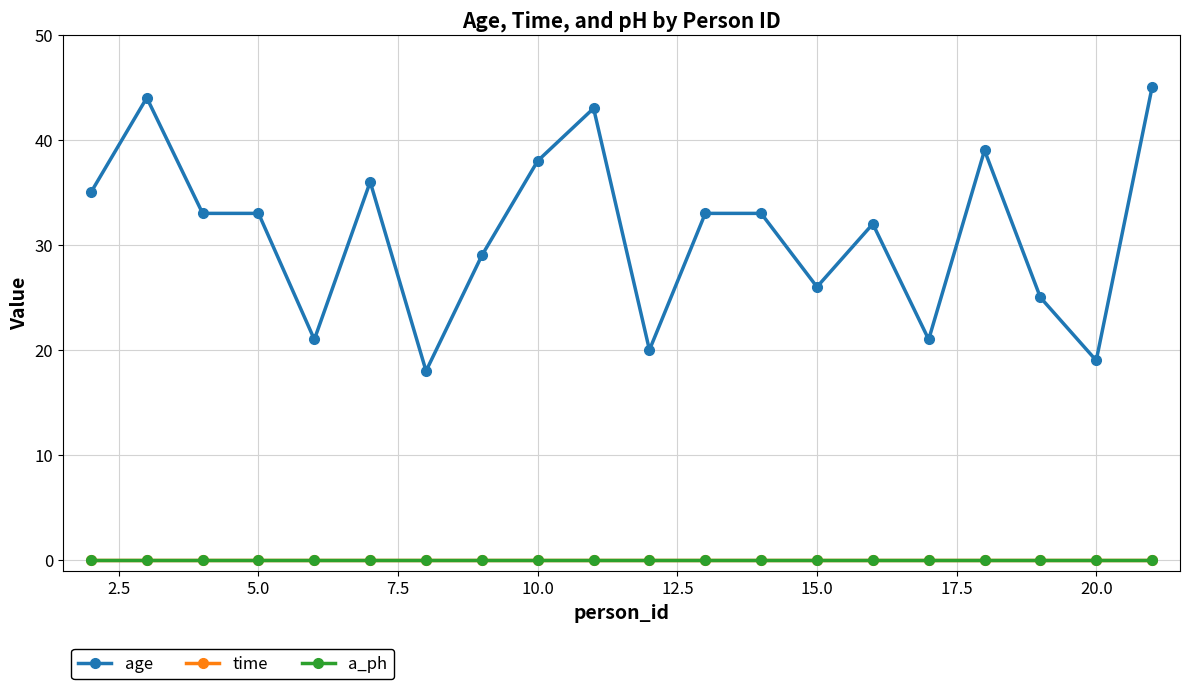

Does the chart have visible grid lines?

Yes